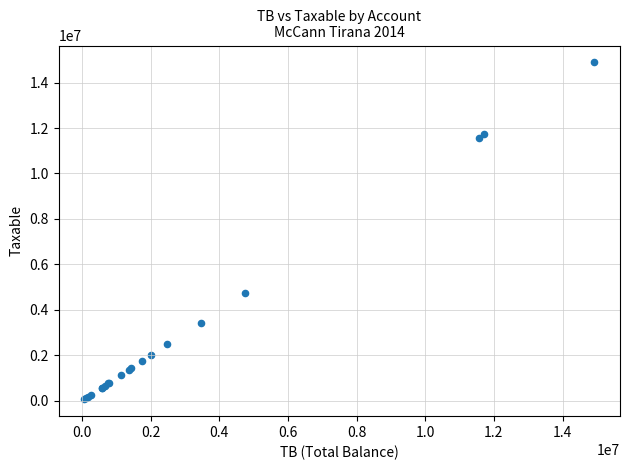

What Y value in the scatter plot is closest to 7474836?

4731146.9